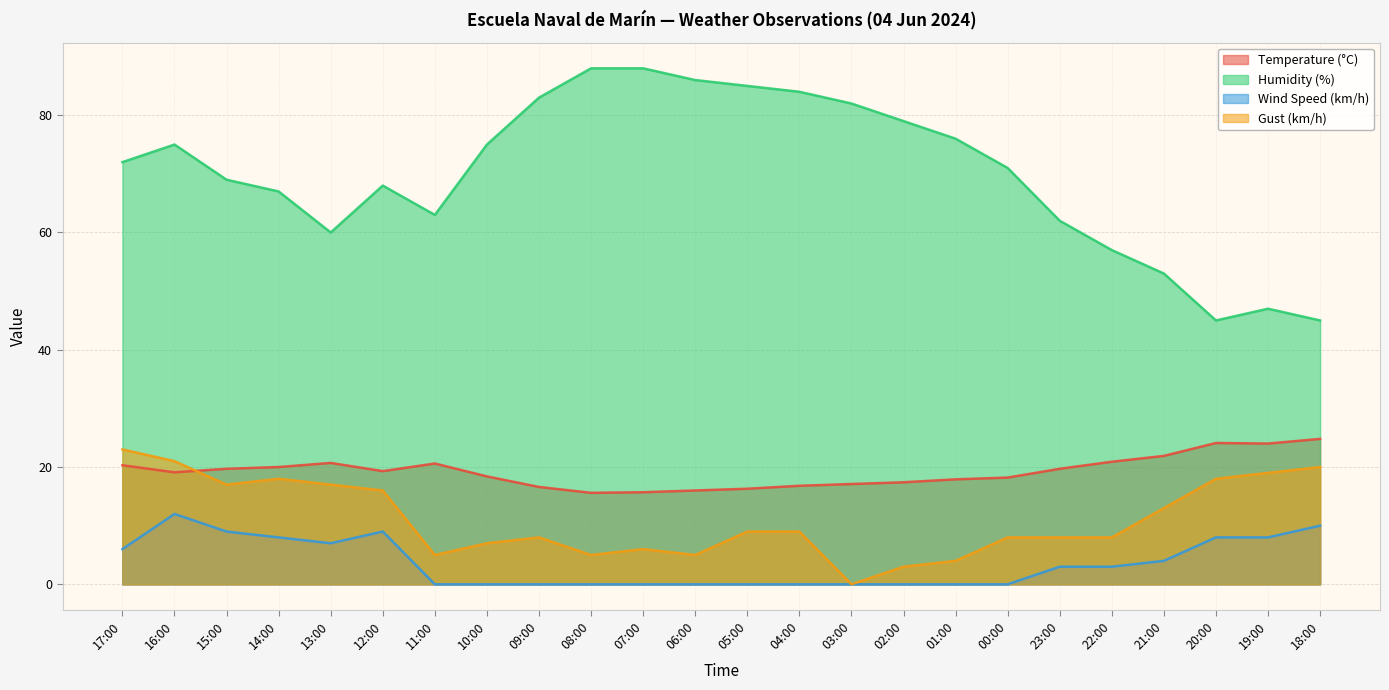

Which label corresponds to the smallest value in the chart?

11:00